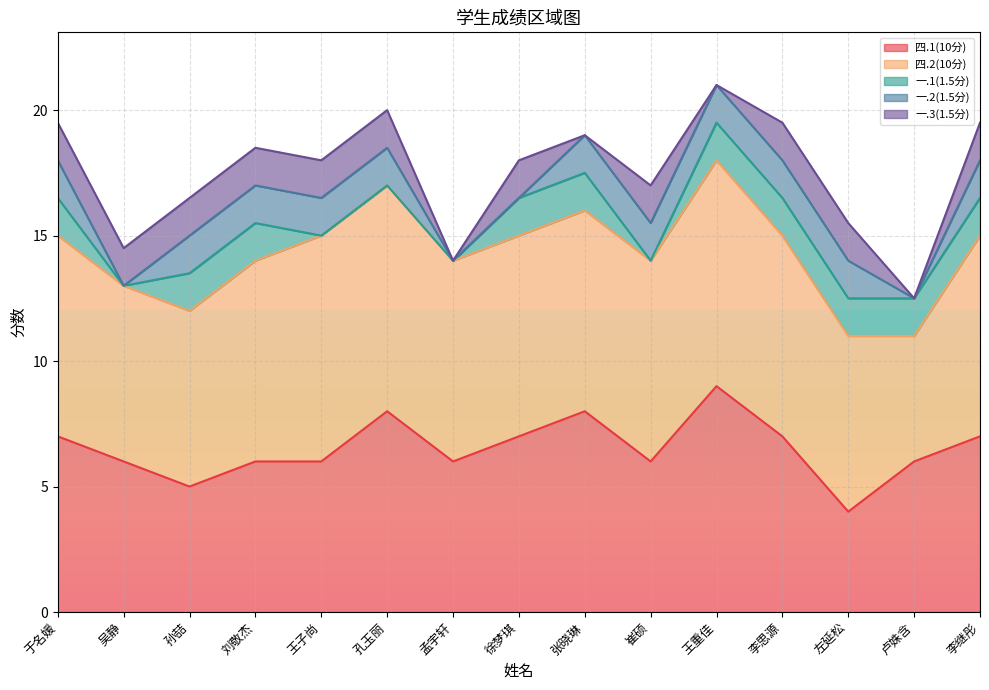

True or false: 一.2(1.5分) and 四.2(10分) intersect in this chart.

False